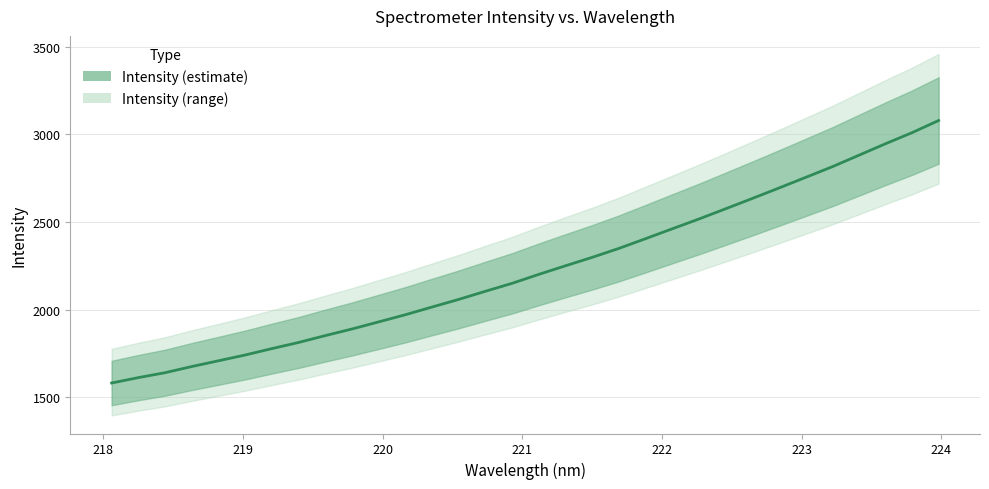

What is the difference between the maximum and minimum values?

1496.8